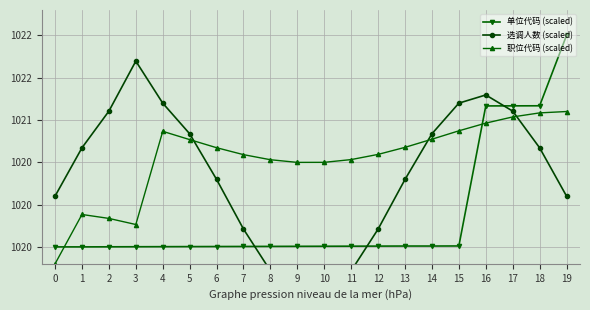

What is the difference between the maximum and second lowest values in the 职位代码 (scaled) series?

1.3